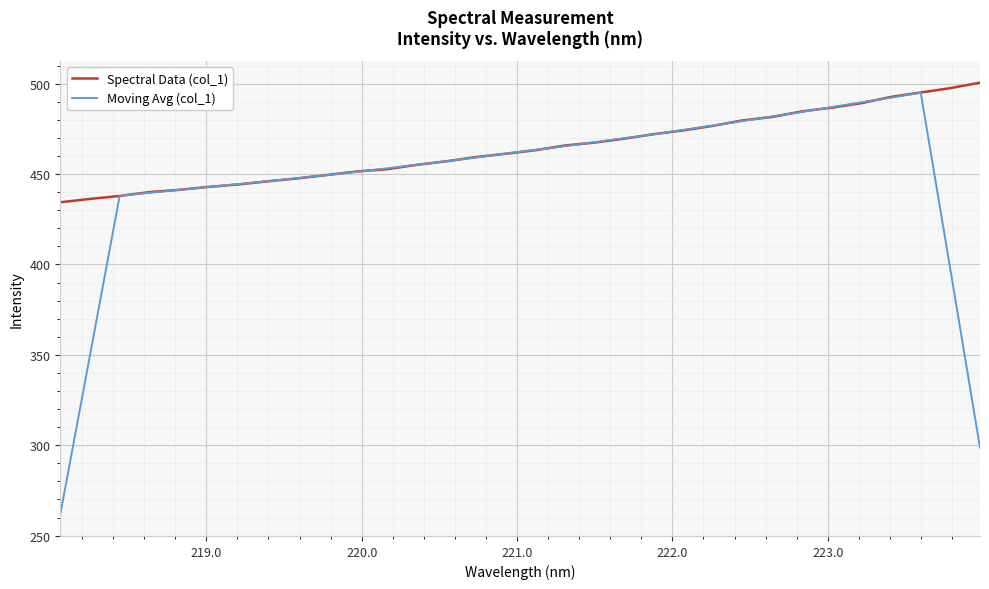

Rank the series by their average value, from lowest to highest.

Moving Avg (col_1), Spectral Data (col_1)